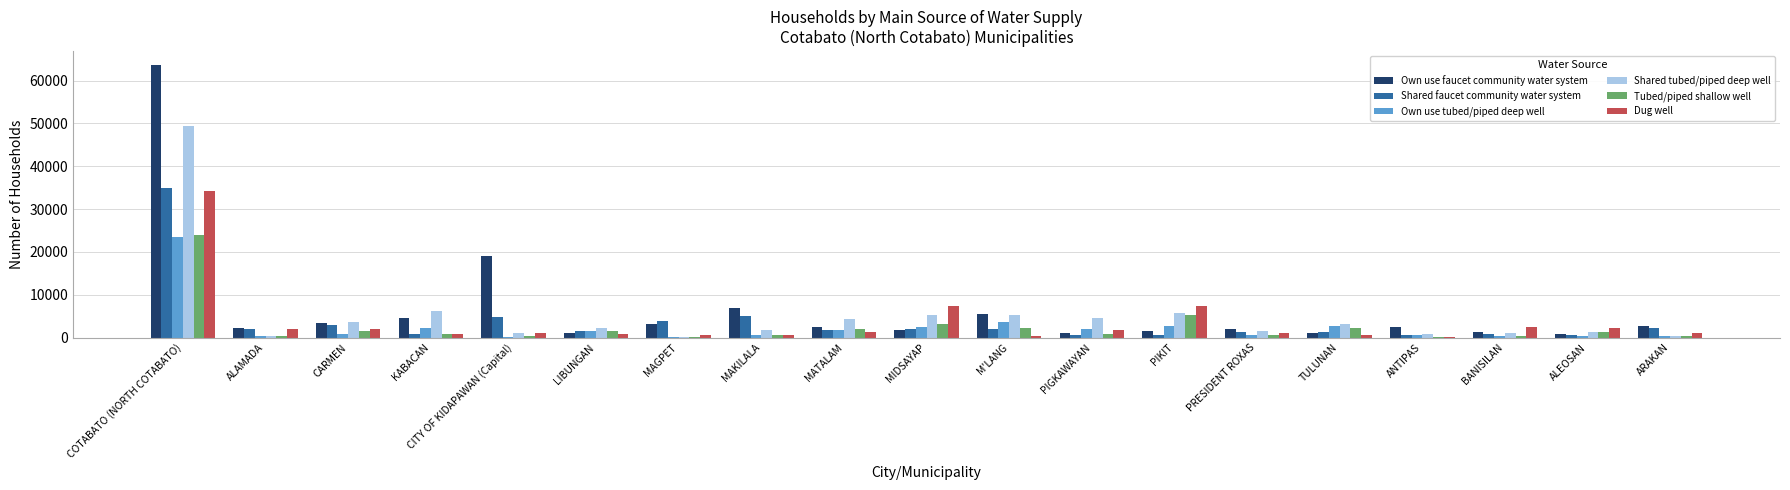

What is the sum of the Own use tubed/piped deep well values at PRESIDENT ROXAS and TULUNAN?

3259